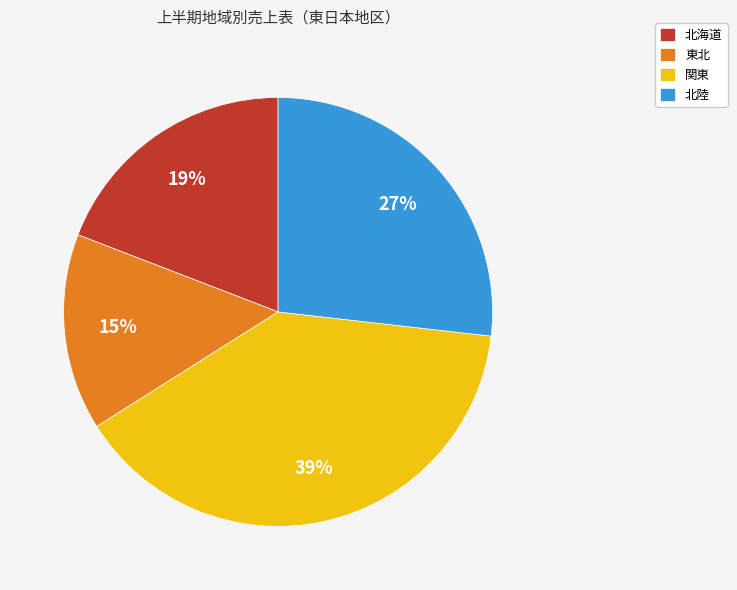

What is the largest slice in the pie chart?

関東